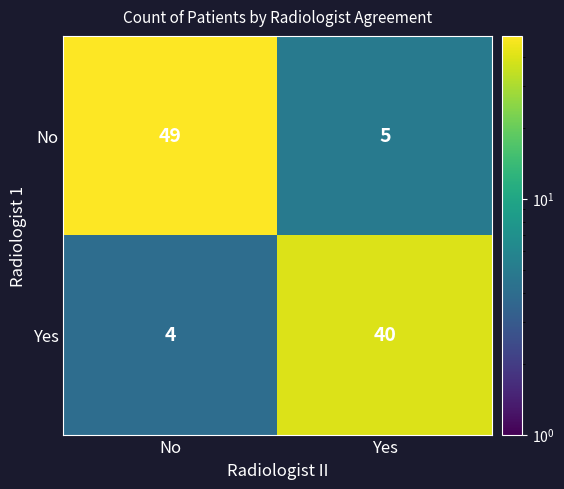

How many distinct data groups are displayed?

2